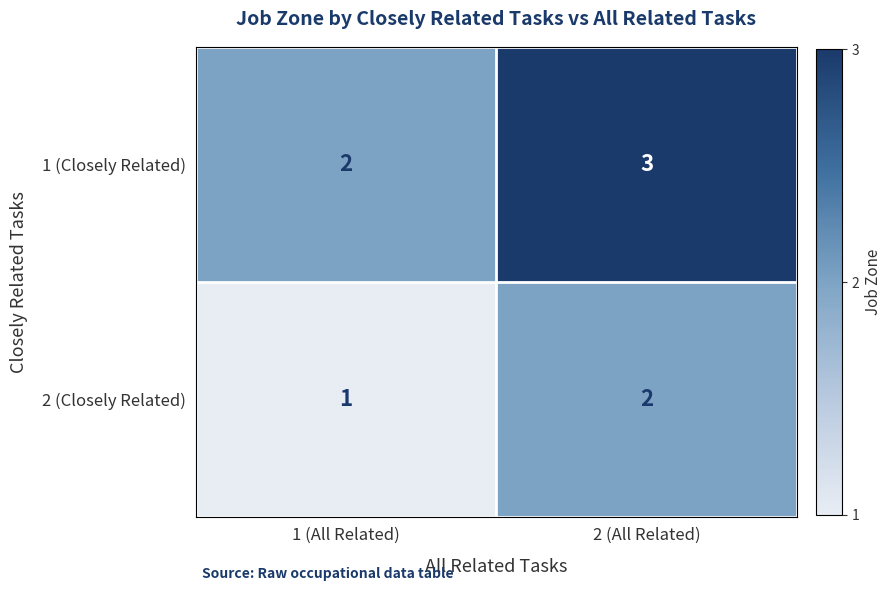

The value of 1 (Closely Related) at 2 (All Related) is 3. True or false?

True